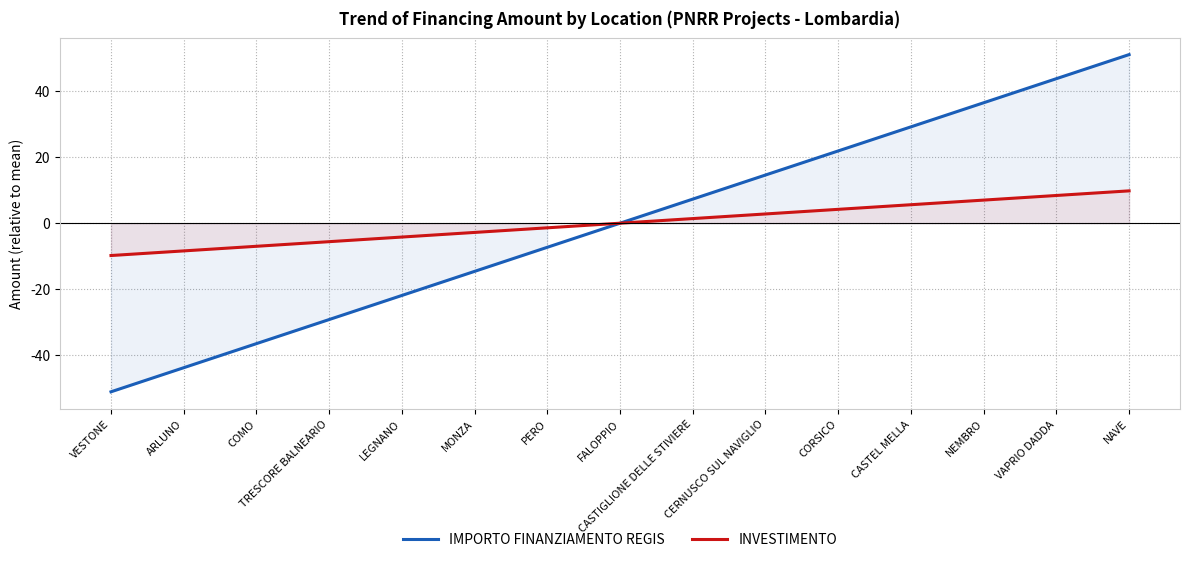

Does the chart display data point markers on the line(s)?

No